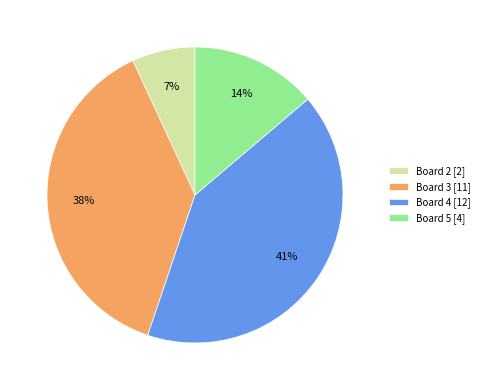

Combined, do Board 5 [4] and Board 3 [11] account for over 50%?

Yes